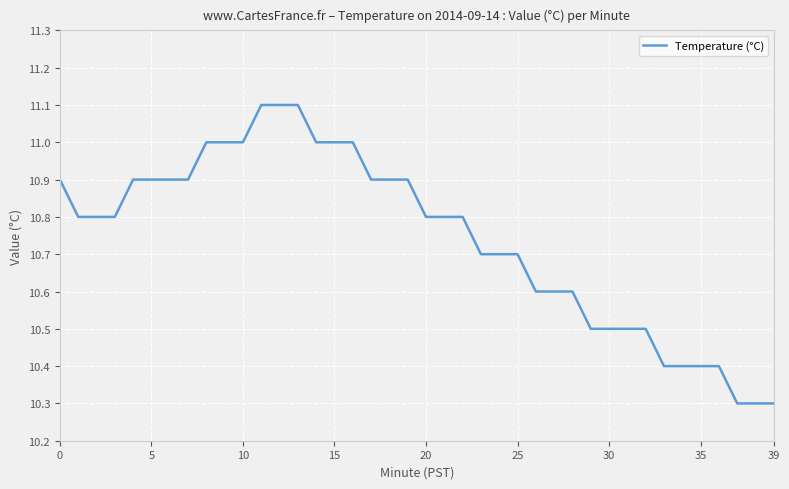

Reading left to right, list all the values displayed in this chart.

10.9	10.8	10.8	10.8	10.9	10.9	10.9	10.9	11.0	11.0	11.0	11.1	11.1	11.1	11.0	11.0	11.0	10.9	10.9	10.9	10.8	10.8	10.8	10.7	10.7	10.7	10.6	10.6	10.6	10.5	10.5	10.5	10.5	10.4	10.4	10.4	10.4	10.3	10.3	10.3